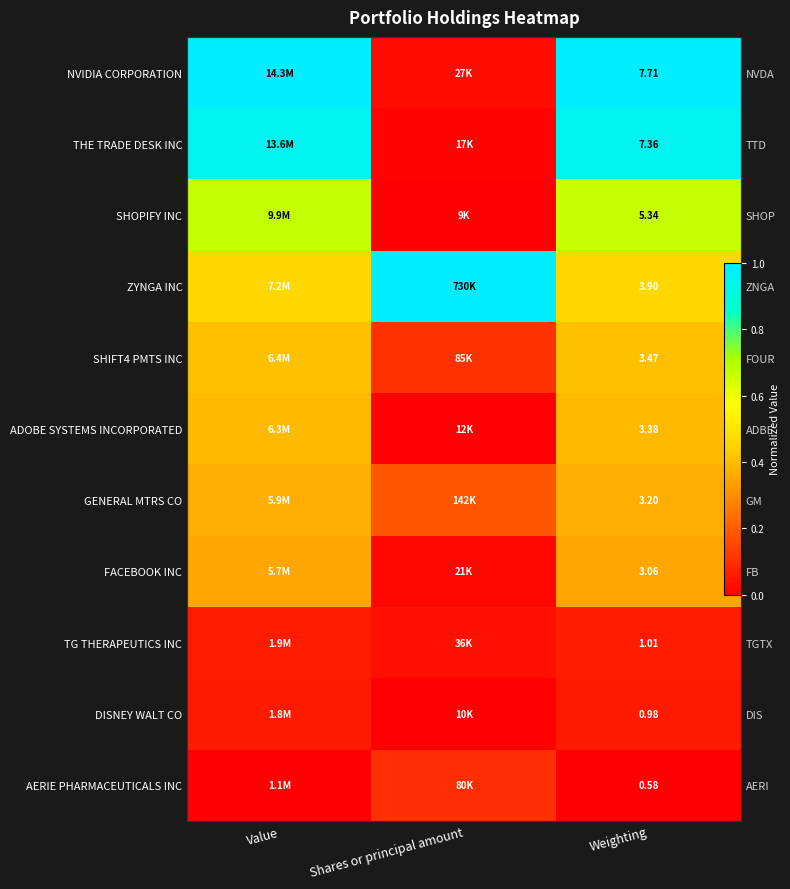

Count the number of categories in the chart.

3